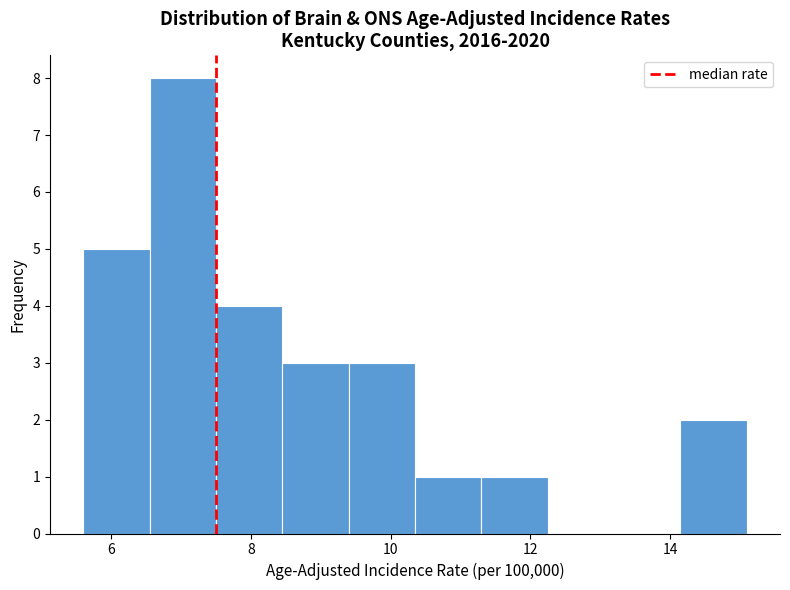

Reading left to right, list every bar in this chart as the range it spans on the x-axis followed by its height. Neither the bar edges nor the heights are printed on the chart, so give them approximately, as read against the axes.

5.60 to 6.55: 5
6.55 to 7.50: 8
7.50 to 8.45: 4
8.45 to 9.40: 3
9.40 to 10.35: 3
10.35 to 11.30: 1
11.30 to 12.25: 1
12.25 to 13.20: 0
13.20 to 14.15: 0
14.15 to 15.10: 2